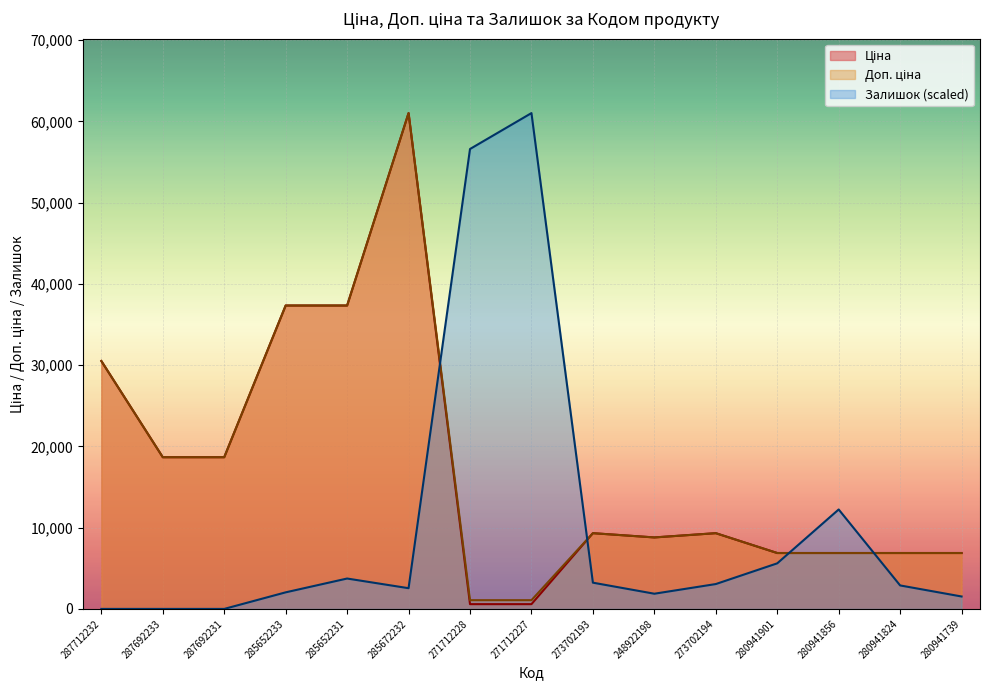

What is the label of the 13th point from the right?

287692231